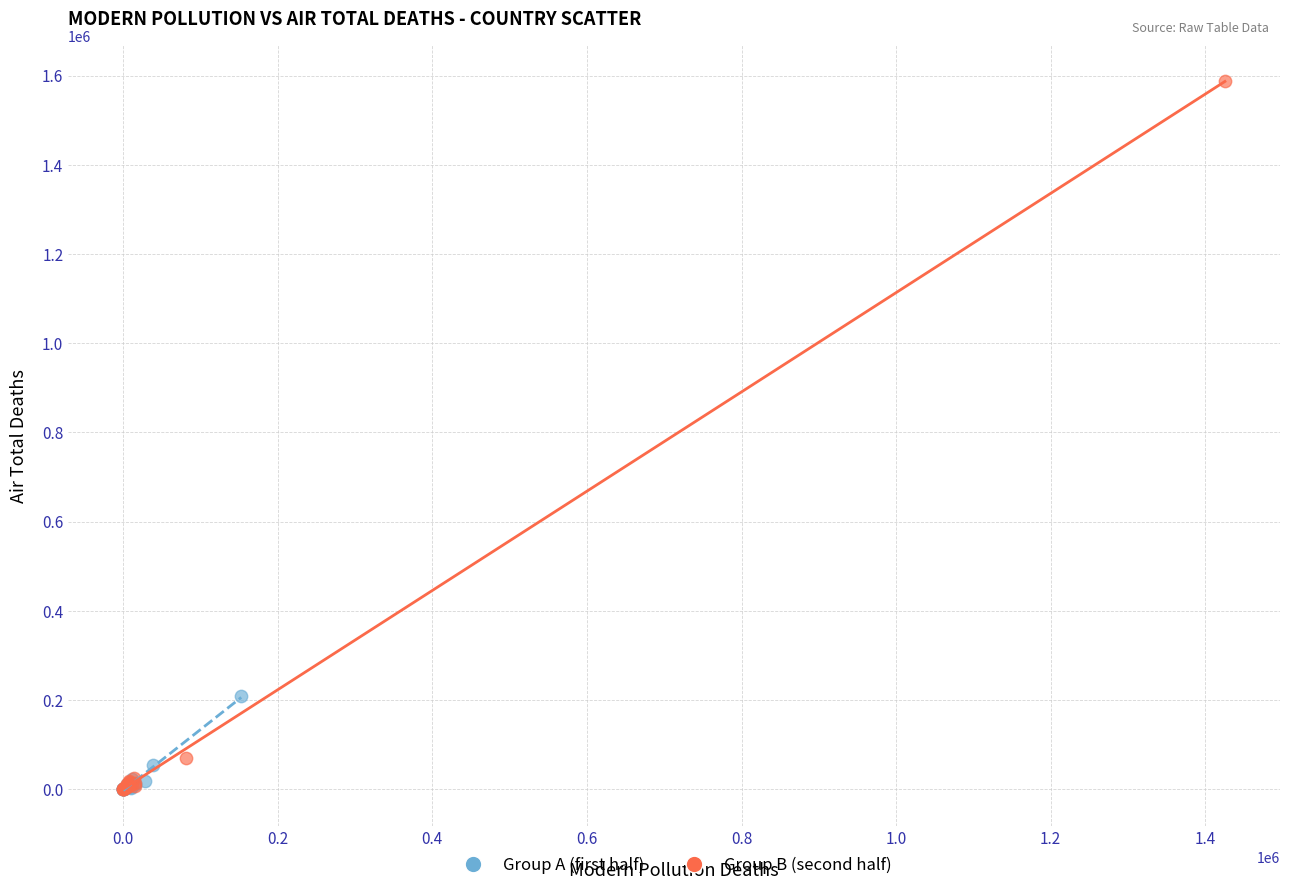

Which series has the widest spread of Y values?

Group B (second half)